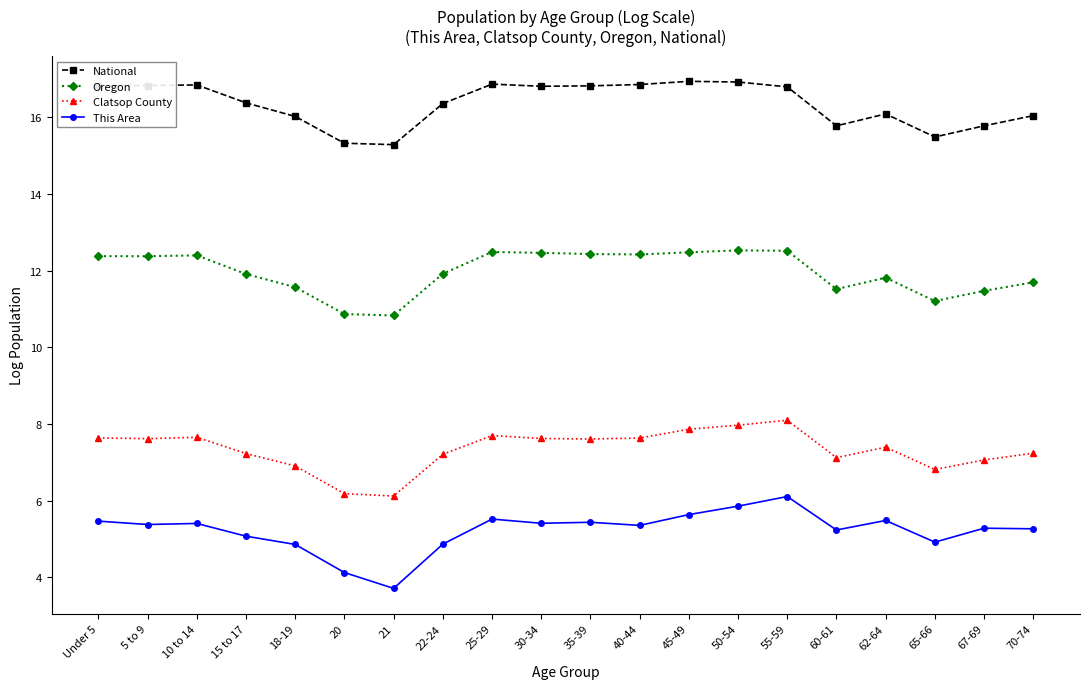

List the series in order of their overall mean, lowest first.

This Area, Clatsop County, Oregon, National